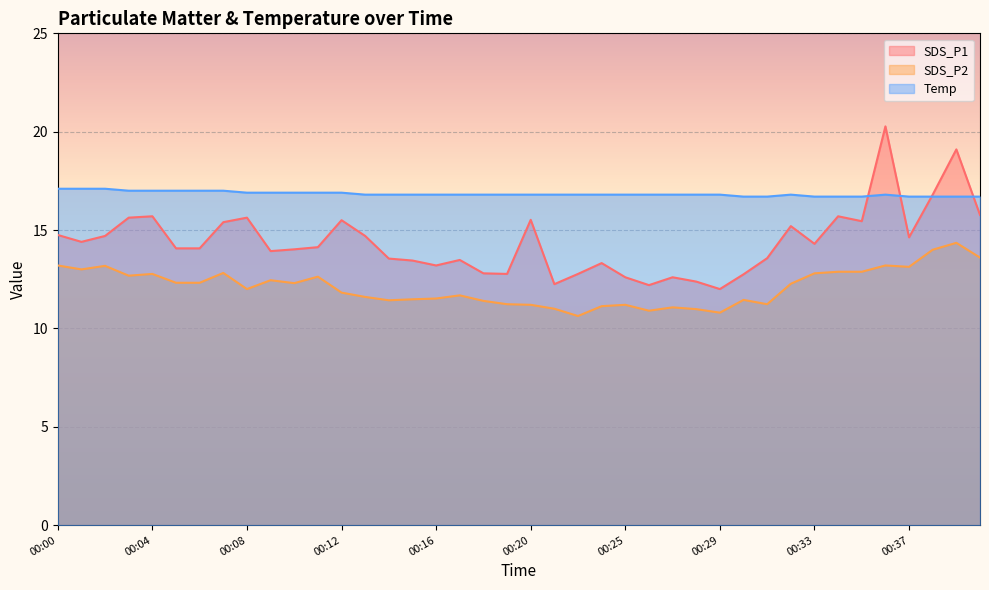

Does the chart display data point markers on the line(s)?

No